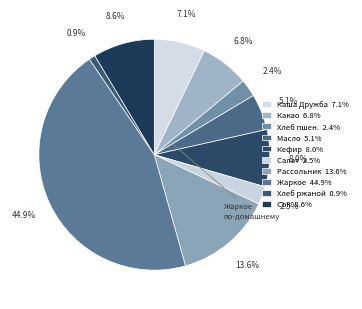

How many slices are in this pie chart?

10